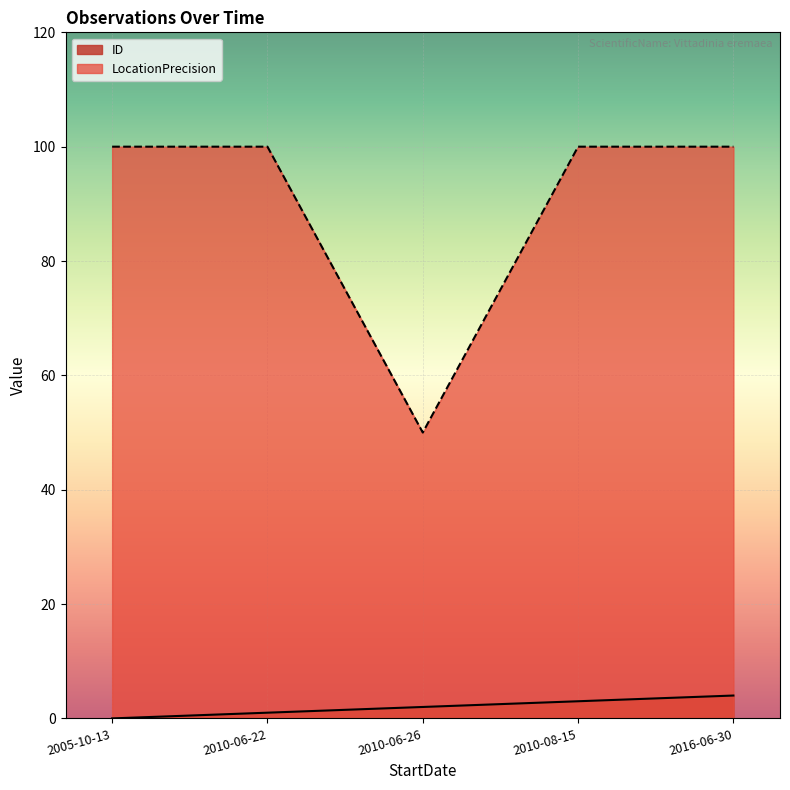

The ID series shows 2 at 2010-06-22. True or false?

False